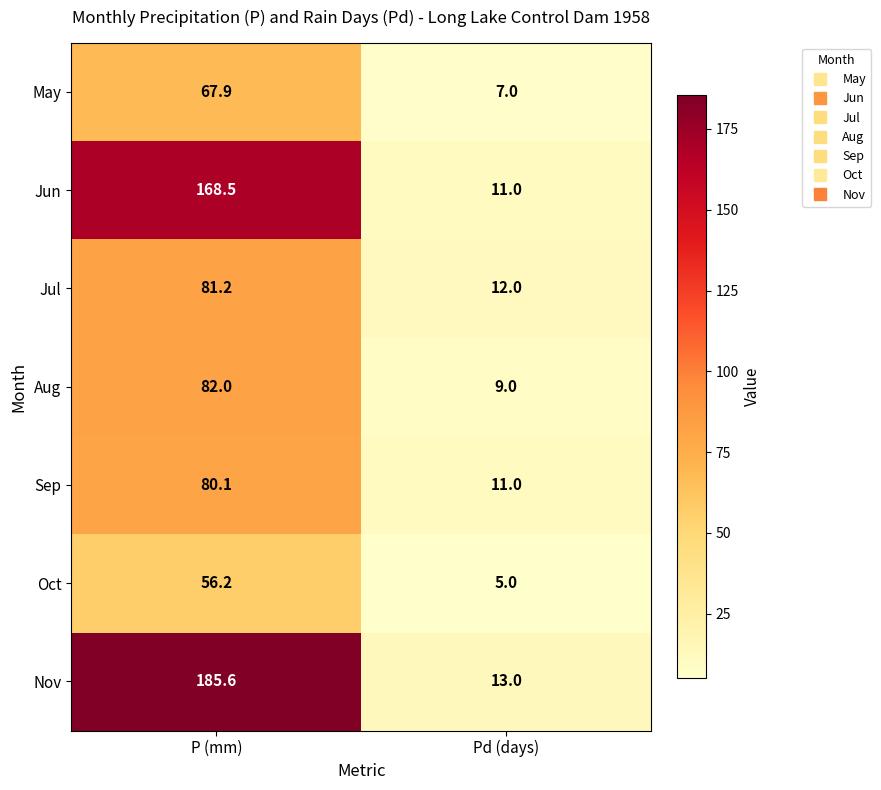

What is the sum of the Aug values at Pd (days) and P (mm)?

91.0